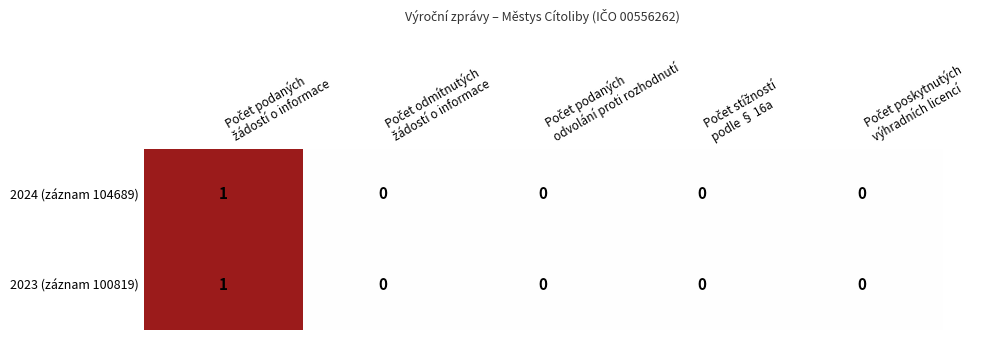

How many 2023 (záznam 100819) values are between 0 and 1?

5